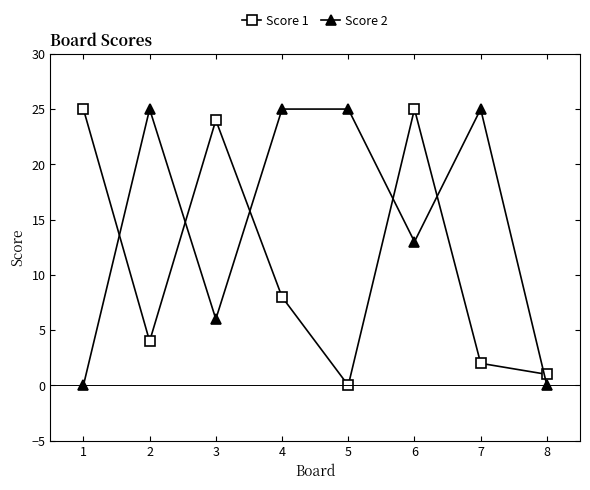

True or false: Score 1 has more than 1 points higher than both neighbors.

True